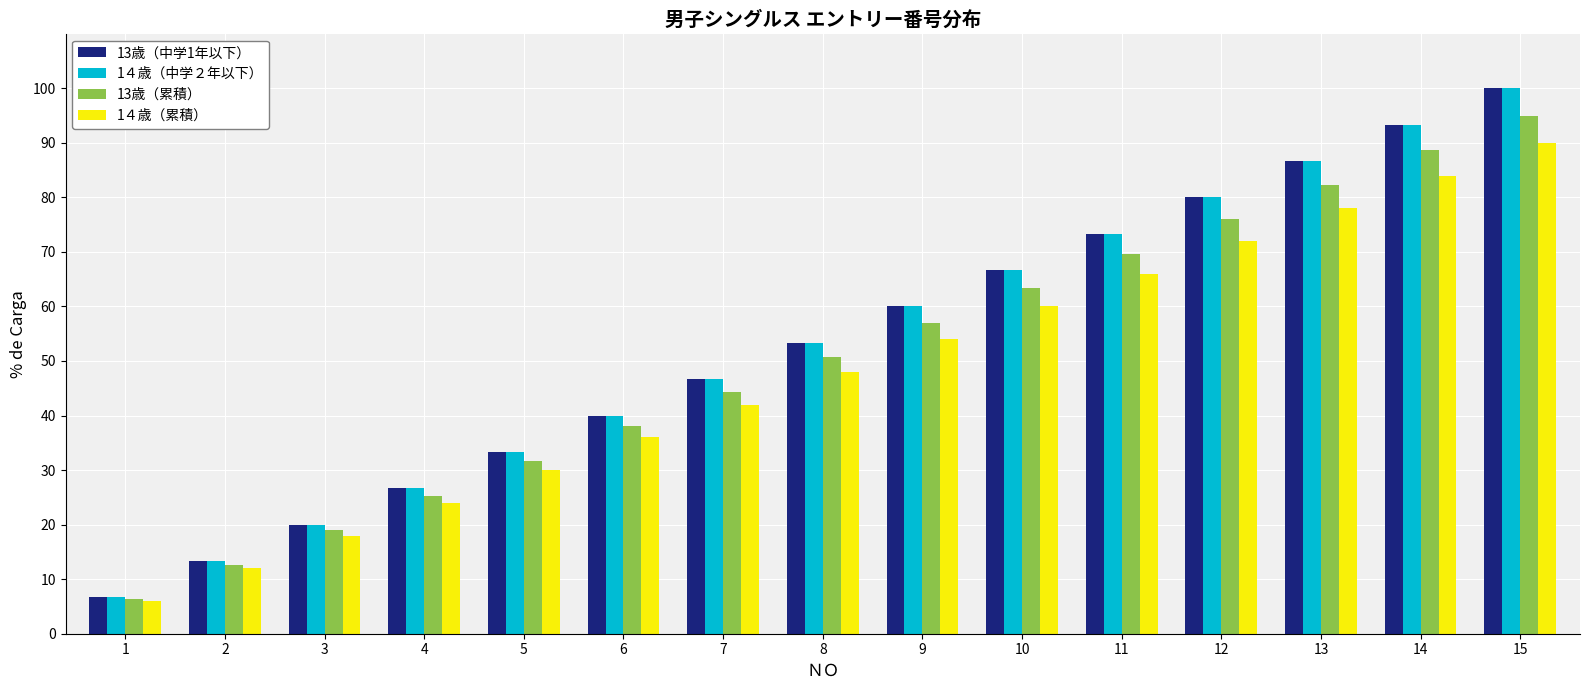

What is the difference between the maximum and minimum values in the 13歳（累積） series?

88.7